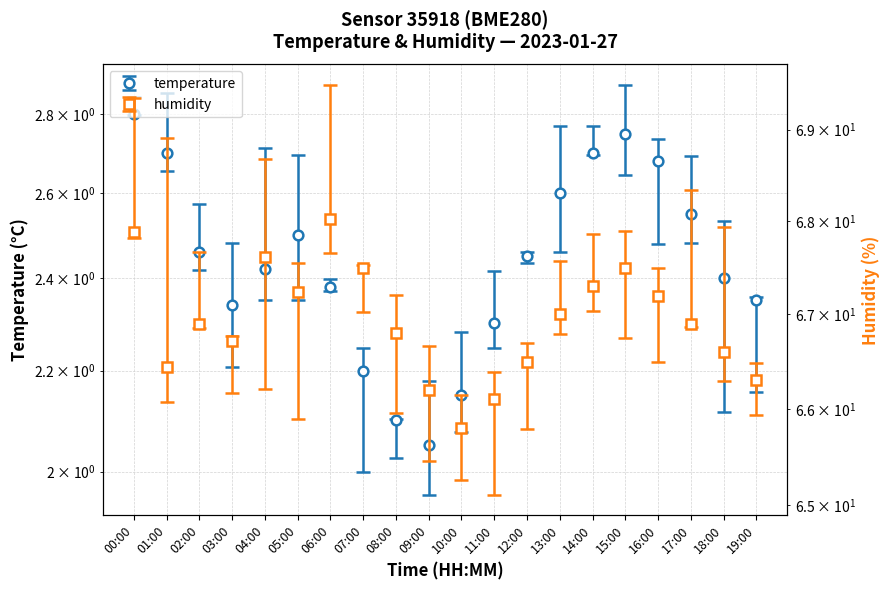

True or false: humidity and temperature intersect in this chart.

False